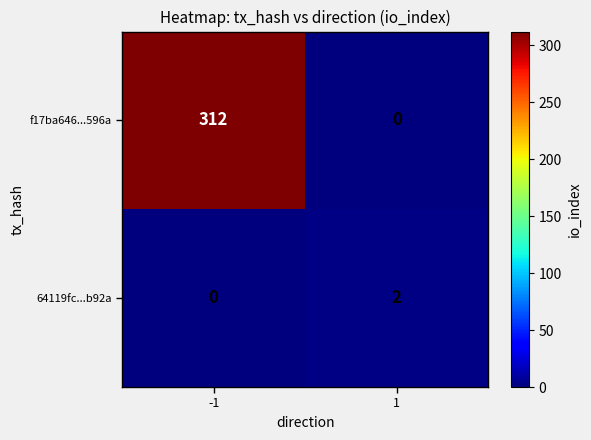

What is the difference between the f17ba646...596a values at -1 and 1?

312